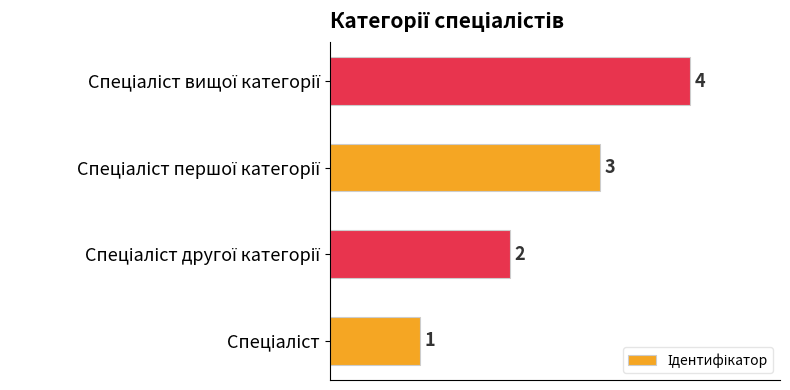

Are the bars grouped side by side (vs. stacked)?

No